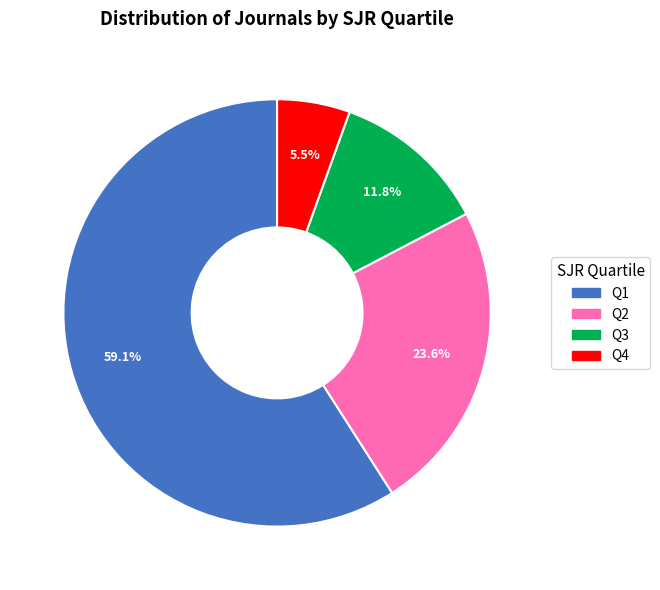

Which slice is the largest?

Q1